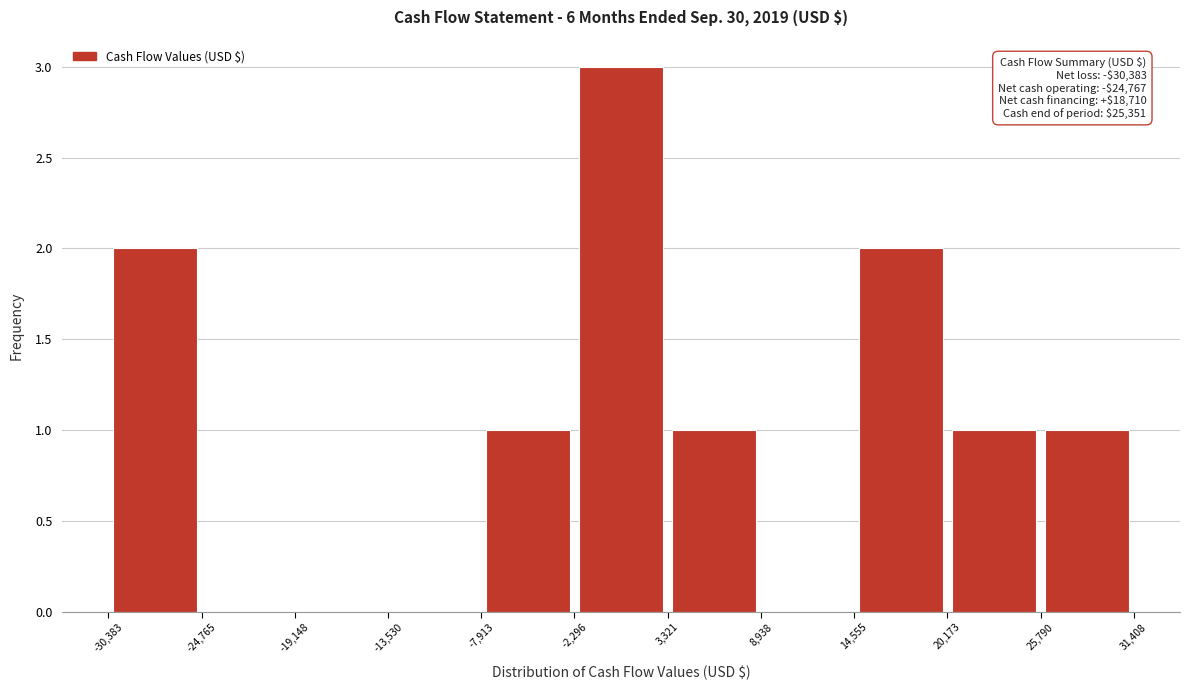

Which range on the x-axis has the tallest bar?

-2,296 to 3,321